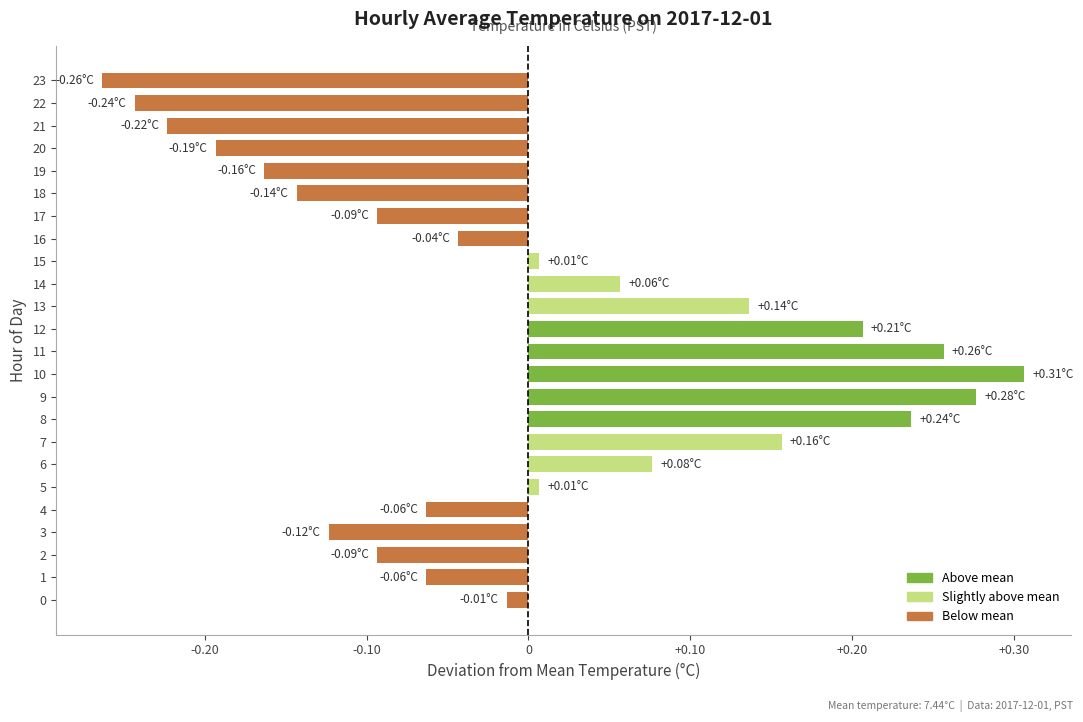

What is the difference between the second highest and second lowest values?

0.5